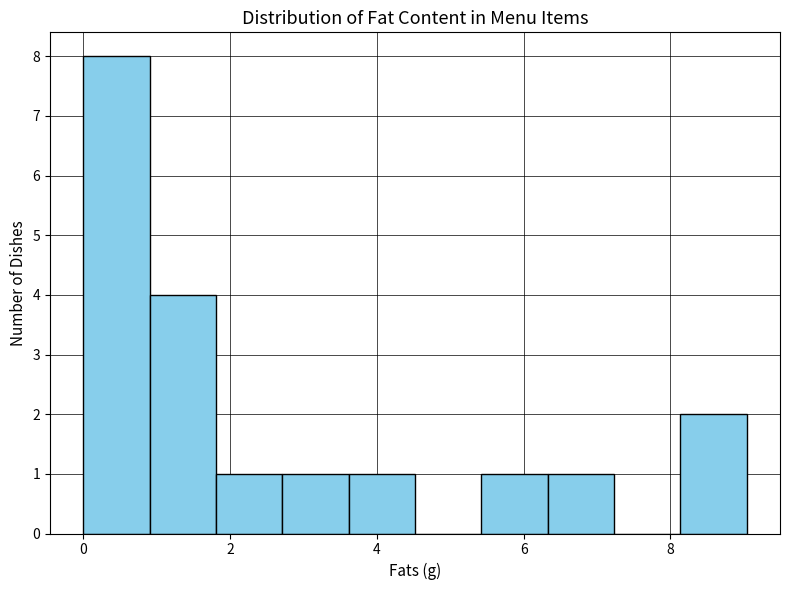

Reading left to right, list every bar in this chart as the range it spans on the x-axis followed by its height. Neither the bar edges nor the heights are printed on the chart, so give them approximately, as read against the axes.

0.0 to 1.0: 8
1.0 to 1.8: 4
1.8 to 2.8: 1
2.8 to 3.6: 1
3.6 to 4.6: 1
4.6 to 5.4: 0
5.4 to 6.4: 1
6.4 to 7.2: 1
7.2 to 8.2: 0
8.2 to 9.0: 2